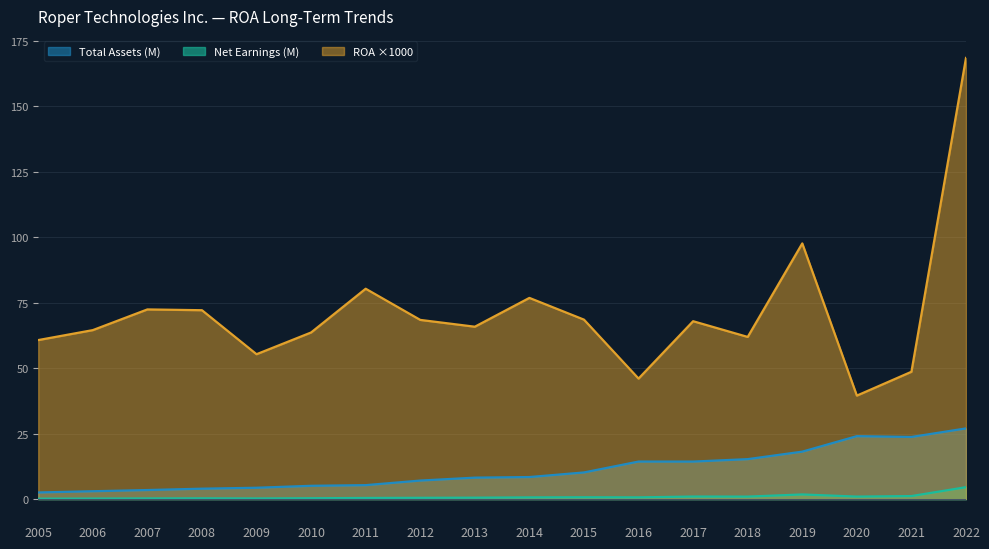

List the labels in order of Total Assets value, largest first.

2022, 2020, 2021, 2019, 2018, 2016, 2017, 2015, 2014, 2013, 2012, 2011, 2010, 2009, 2008, 2007, 2006, 2005